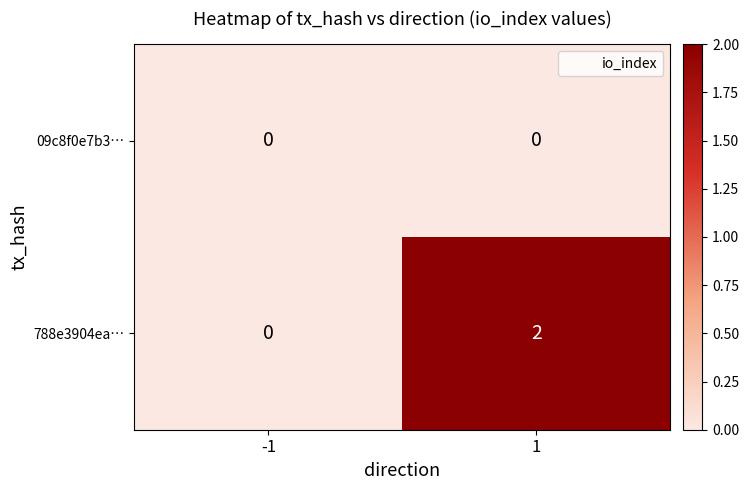

What is the difference between the highest and lowest values at 1?

2